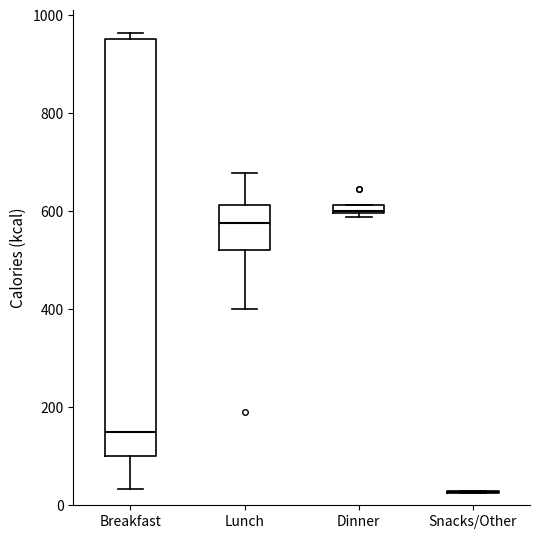

Comparing the boxes themselves (not the whiskers), which one is the tallest?

Breakfast